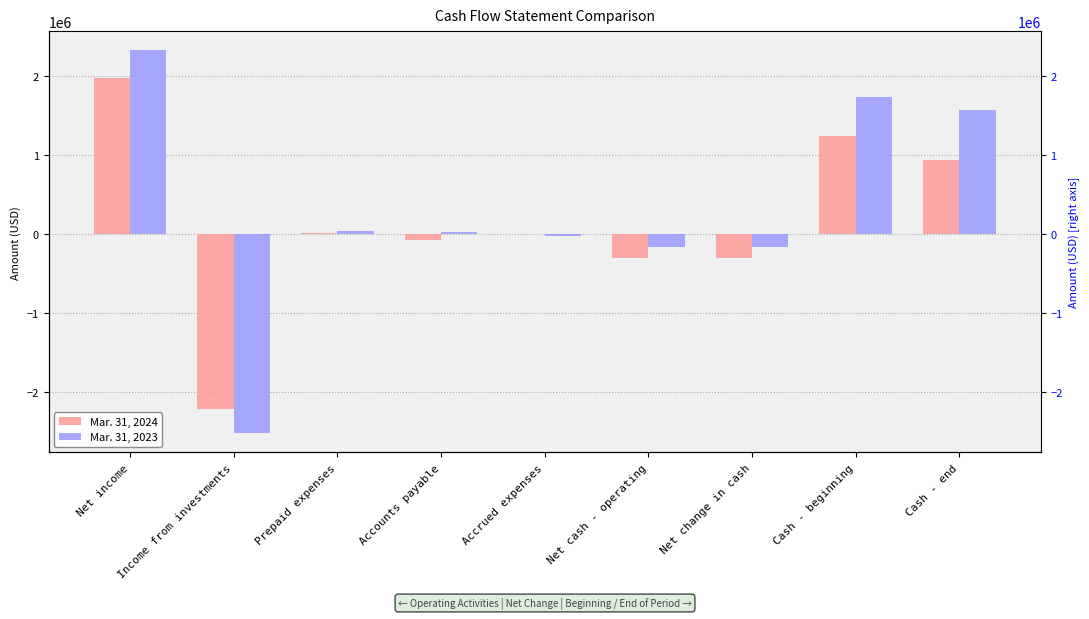

At which label does Mar. 31, 2023 first exceed 24108?

Net income